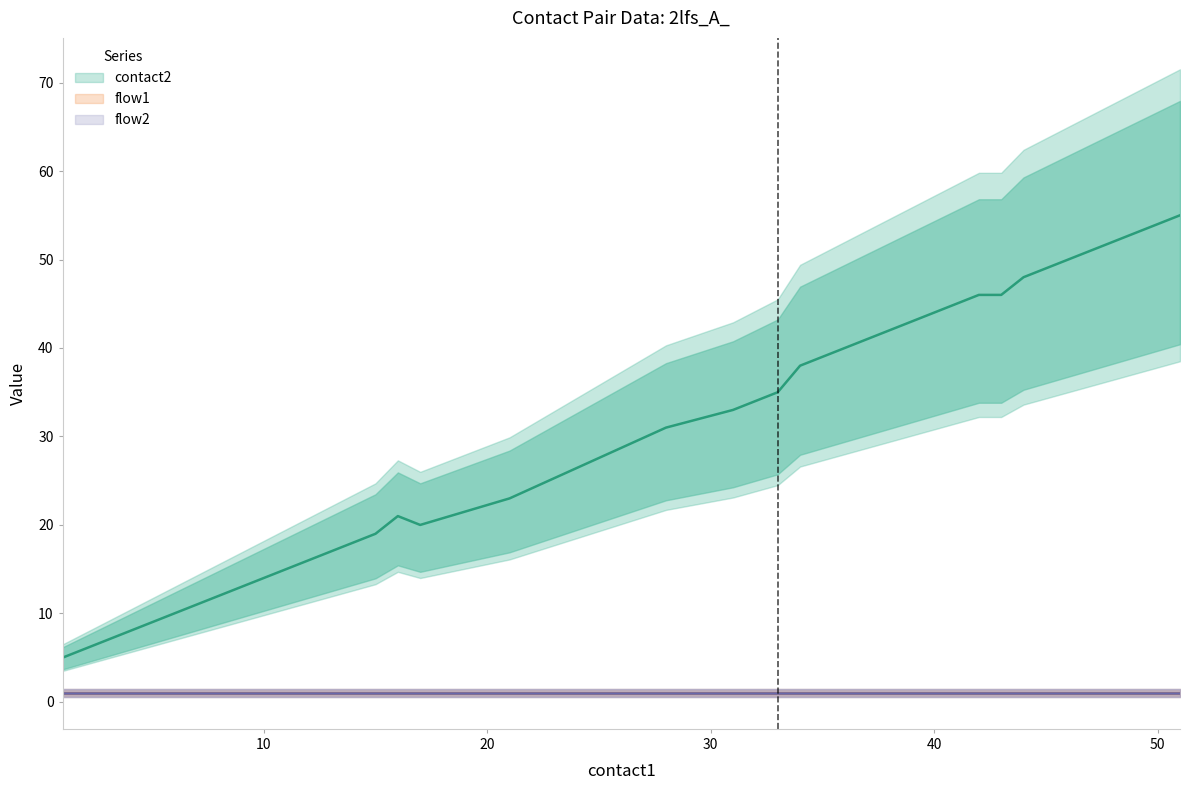

True or false: flow2 has more than 1 points higher than both neighbors.

False